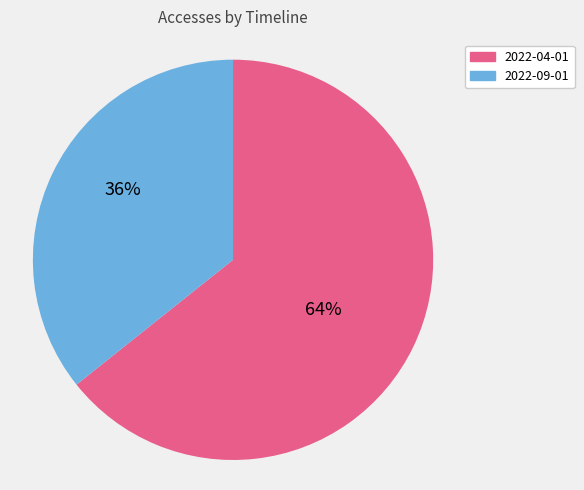

What percentage is the 2022-04-01 slice, to the nearest percent?

64%